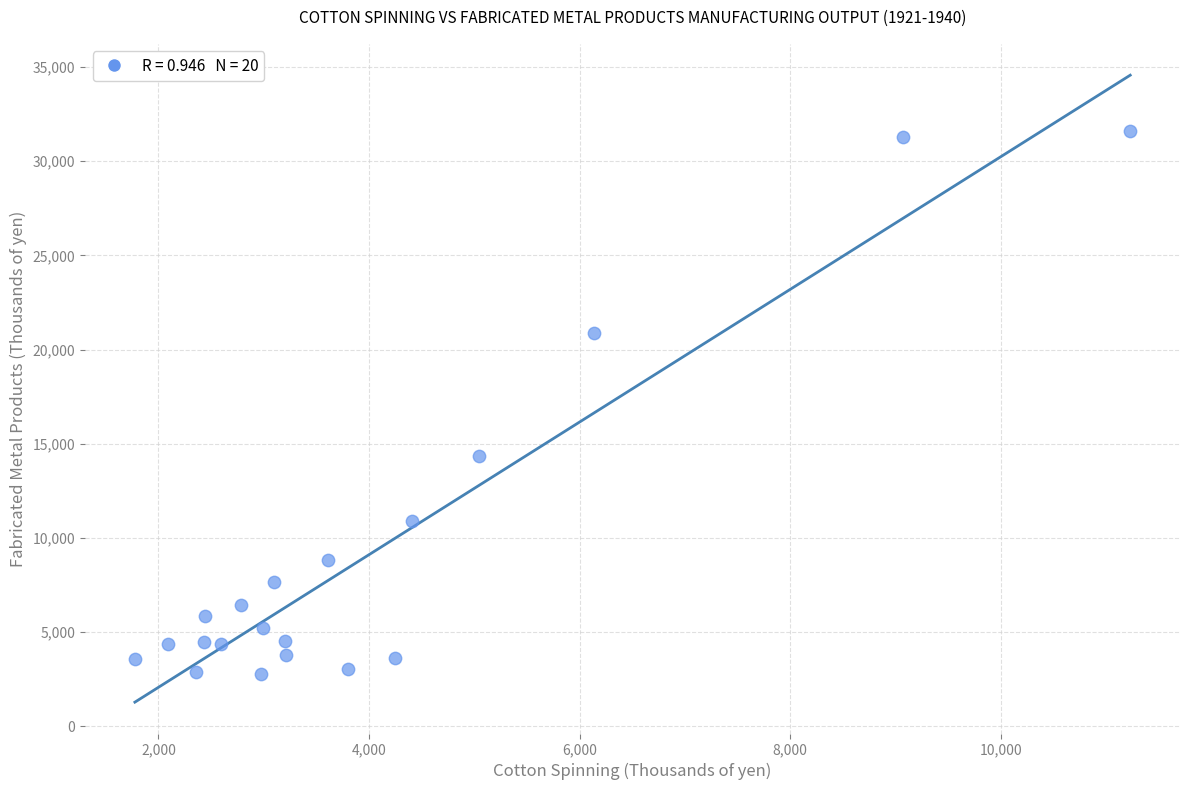

What Y value in the scatter plot is closest to 17176?

14364